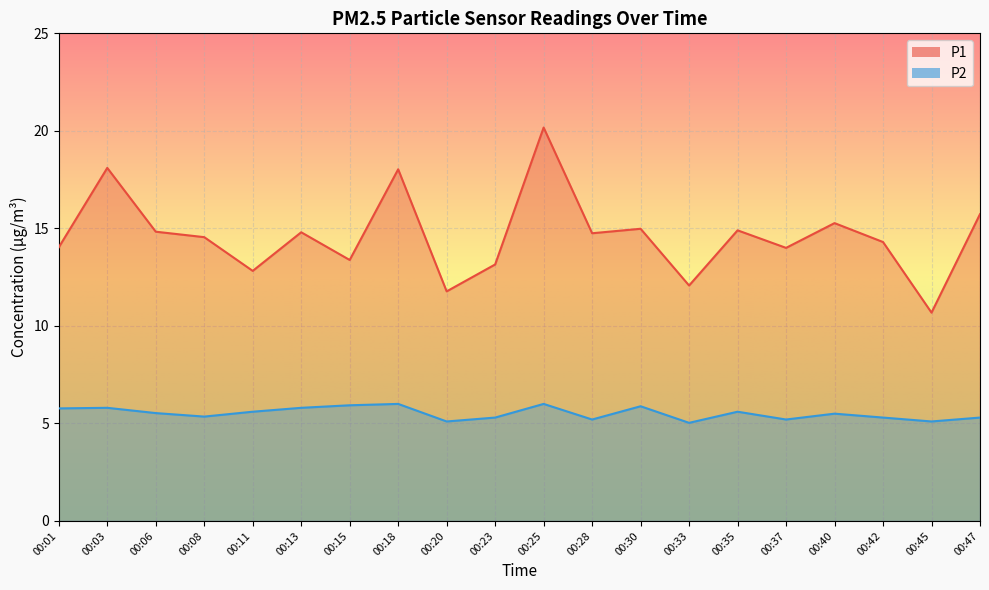

Rank the series at 00:28 from highest to lowest value.

P1, P2